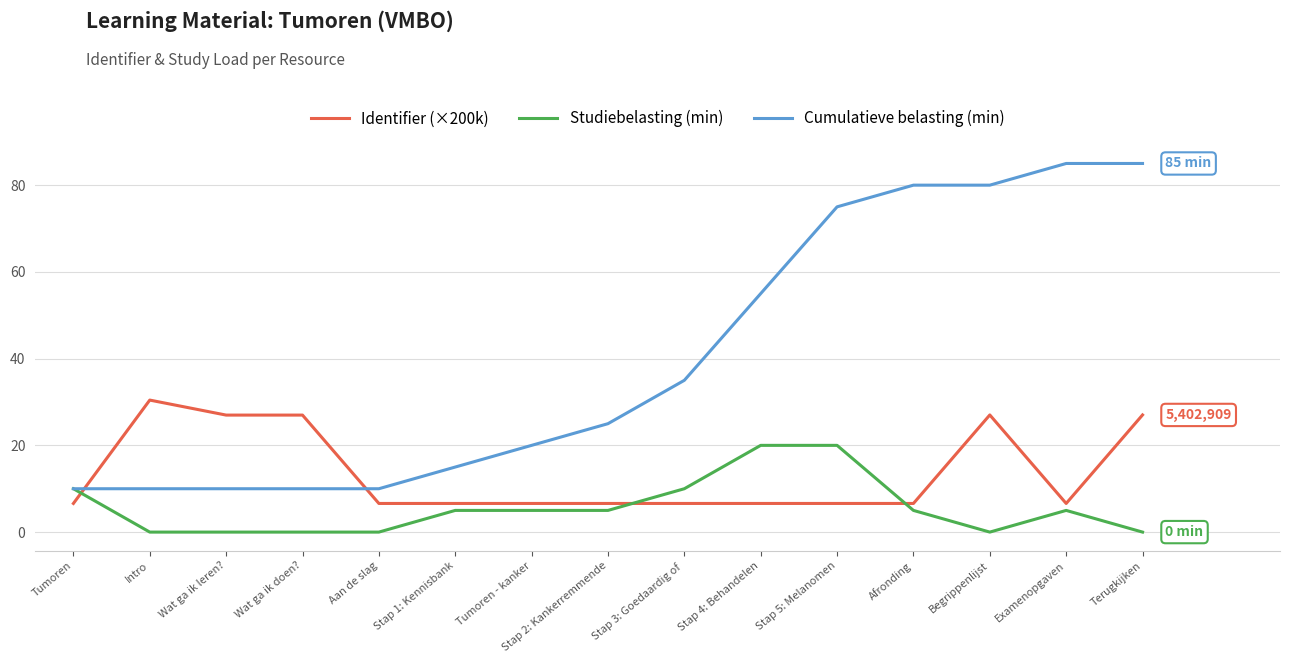

Which series has the largest range (max minus min)?

Cumulatieve belasting (min)